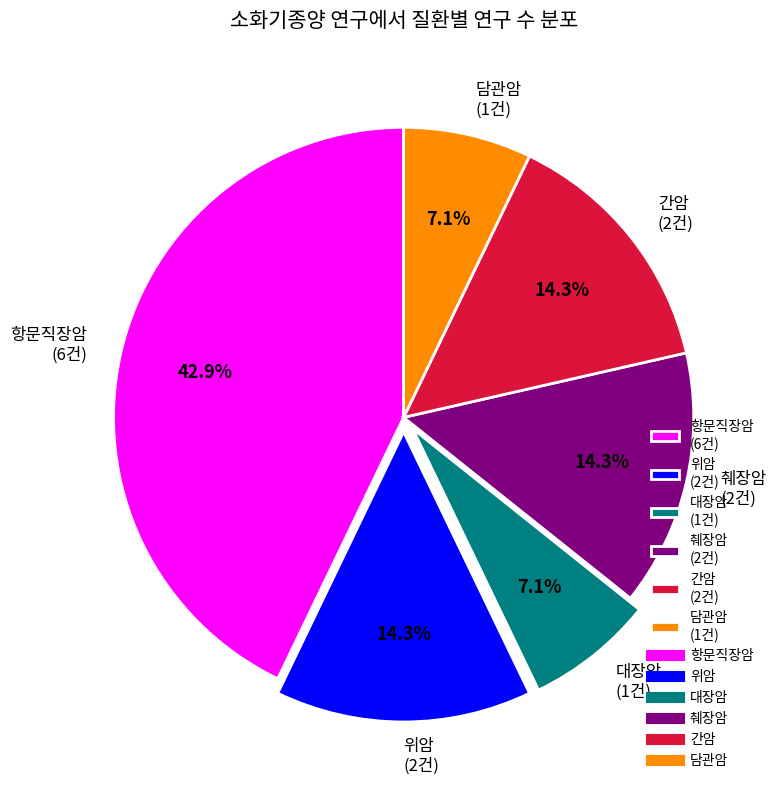

Approximately how many times larger is the value at 췌장암 compared to 위암?

1.0